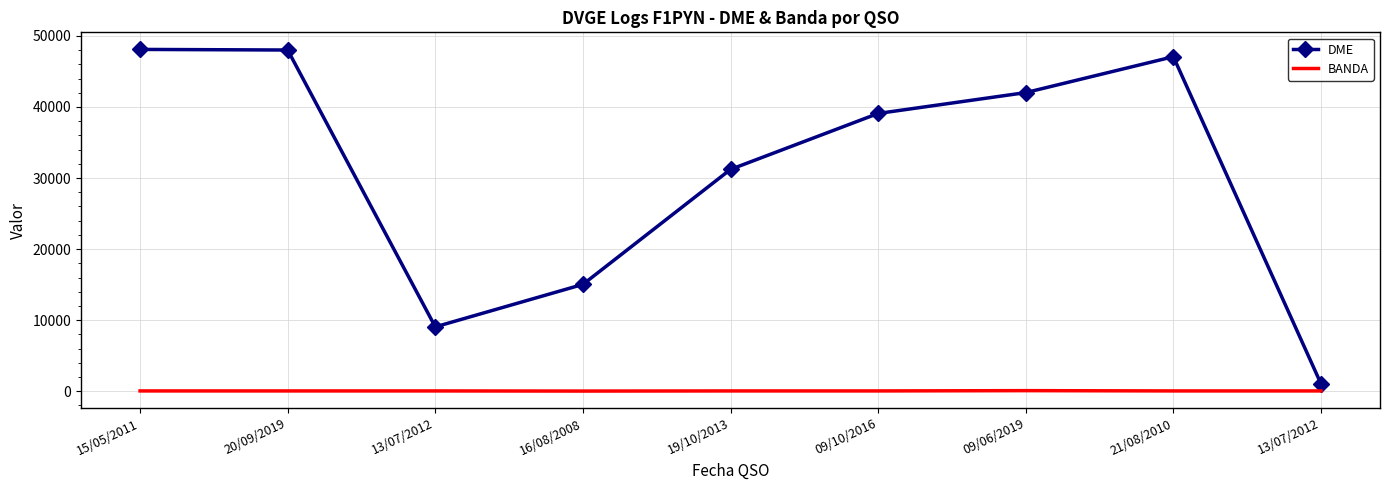

What is the sum of the BANDA values at 19/10/2013 and 20/09/2019?

80